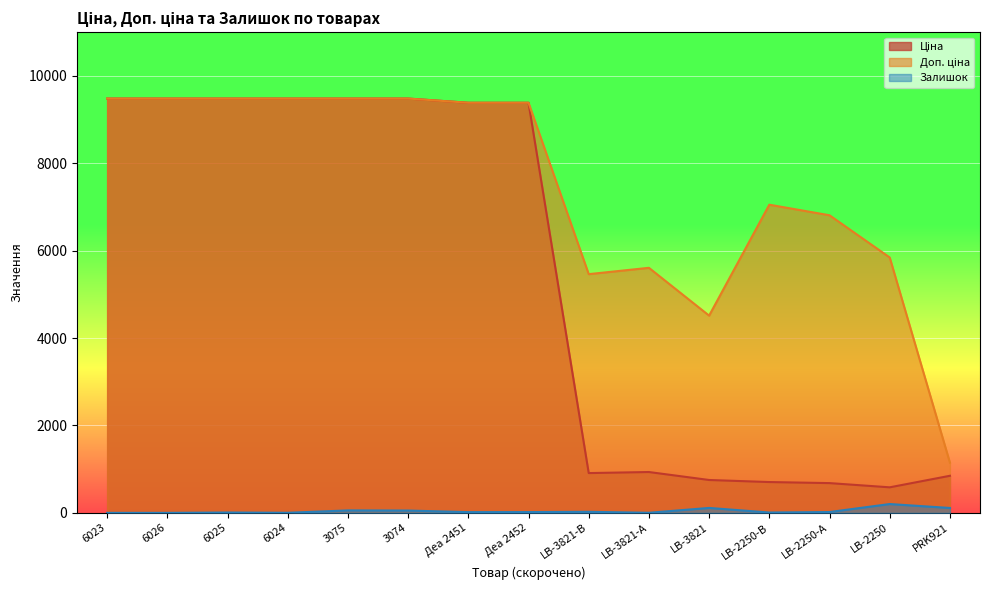

True or false: Ціна and Залишок cross at least once.

False